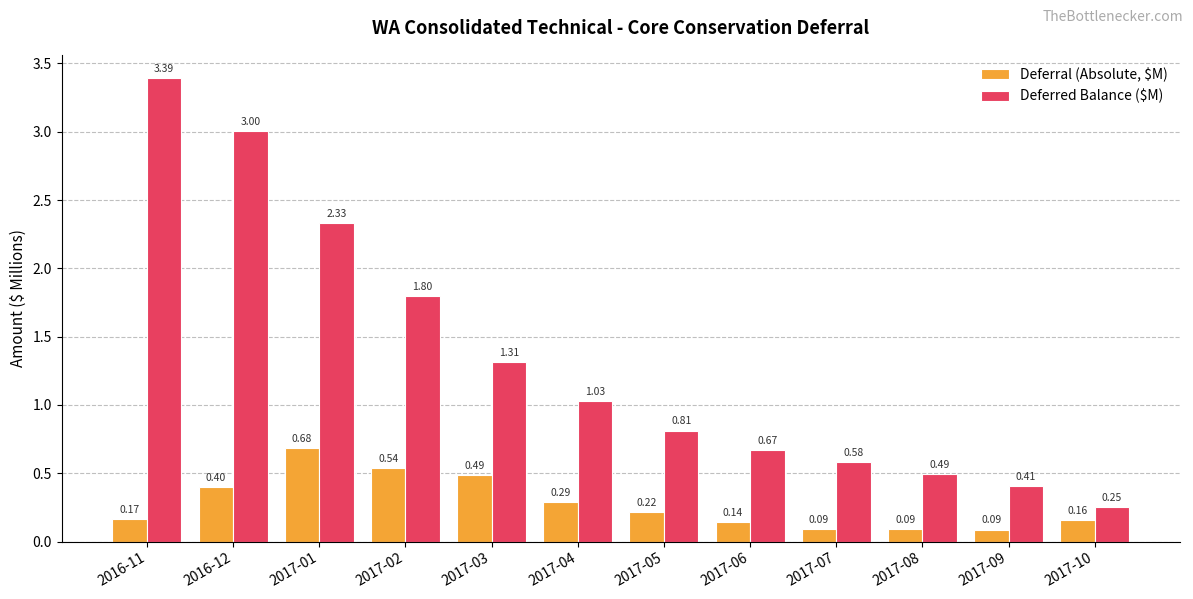

What is the sum of all Deferred Balance ($M) values?

16.1